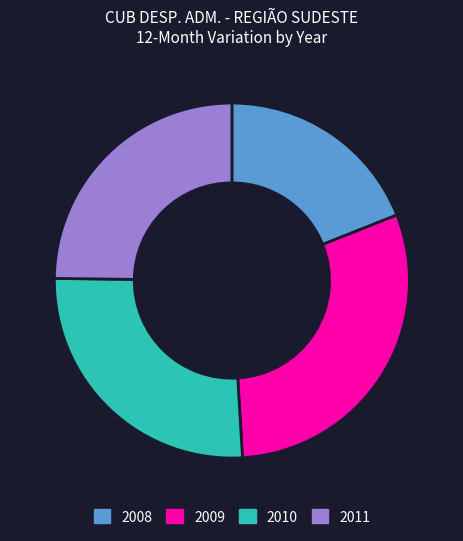

Which category has the biggest portion of the pie?

2009